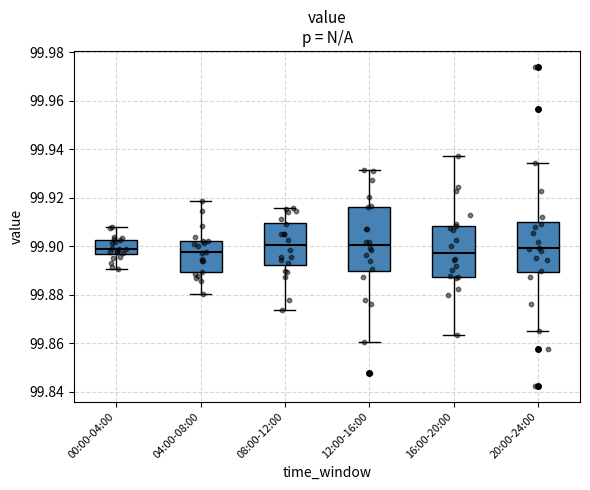

Reading left to right, read every box against the y-axis: the position of its median line, the range the box covers, and the ends of its whiskers. The values are not printed on the chart, so give them approximately, as read against the axis.

00:00-04:00: median 99.898, box 99.896 to 99.902, whiskers 99.890 to 99.908
04:00-08:00: median 99.898, box 99.890 to 99.902, whiskers 99.880 to 99.918
08:00-12:00: median 99.900, box 99.892 to 99.910, whiskers 99.874 to 99.916
12:00-16:00: median 99.900, box 99.890 to 99.916, whiskers 99.860 to 99.932
16:00-20:00: median 99.898, box 99.888 to 99.908, whiskers 99.864 to 99.936
20:00-24:00: median 99.900, box 99.890 to 99.910, whiskers 99.864 to 99.934